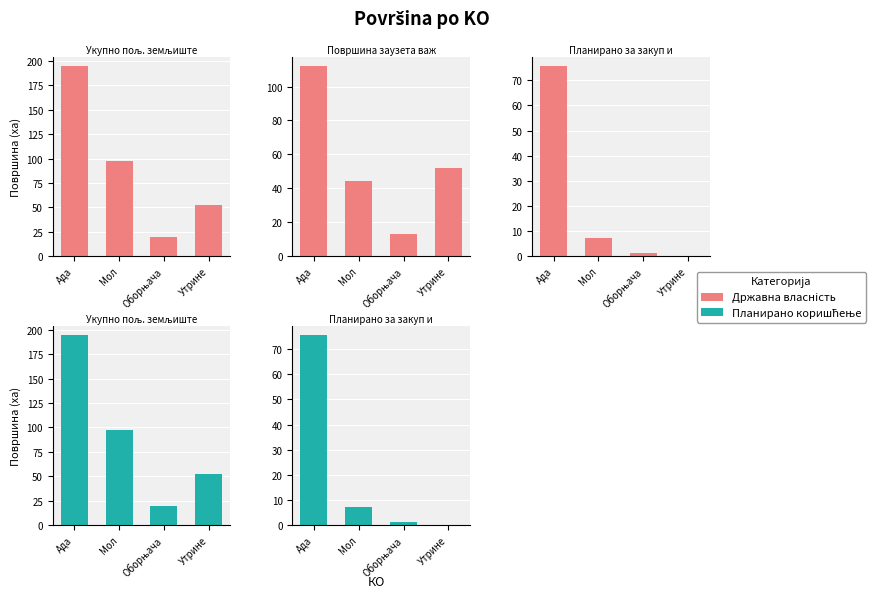

What is the sum of all Укупно пољ. земљиште у државној својини values?

363.3